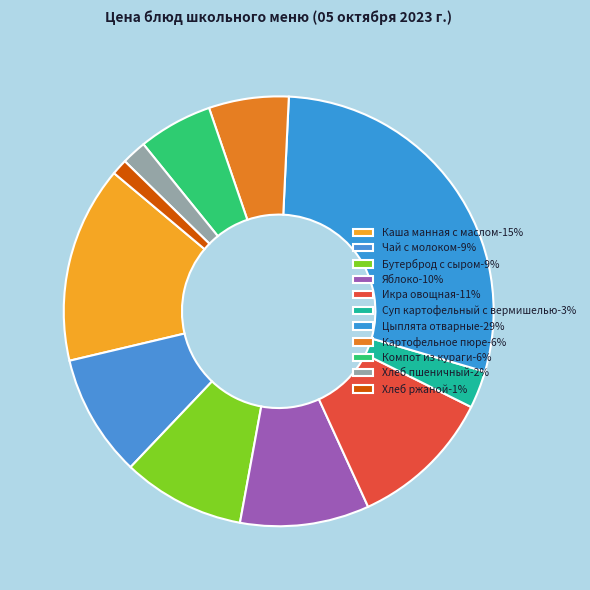

True or false: Яблоко accounts for 1% of the total.

False